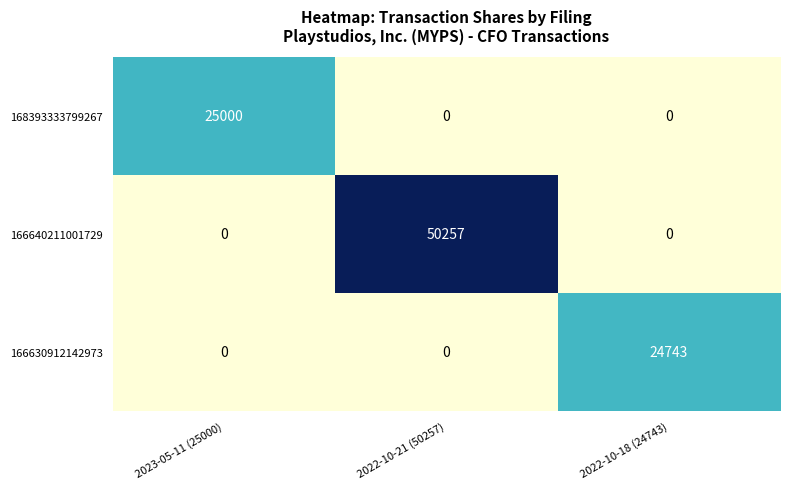

Count the number of categories in the chart.

3